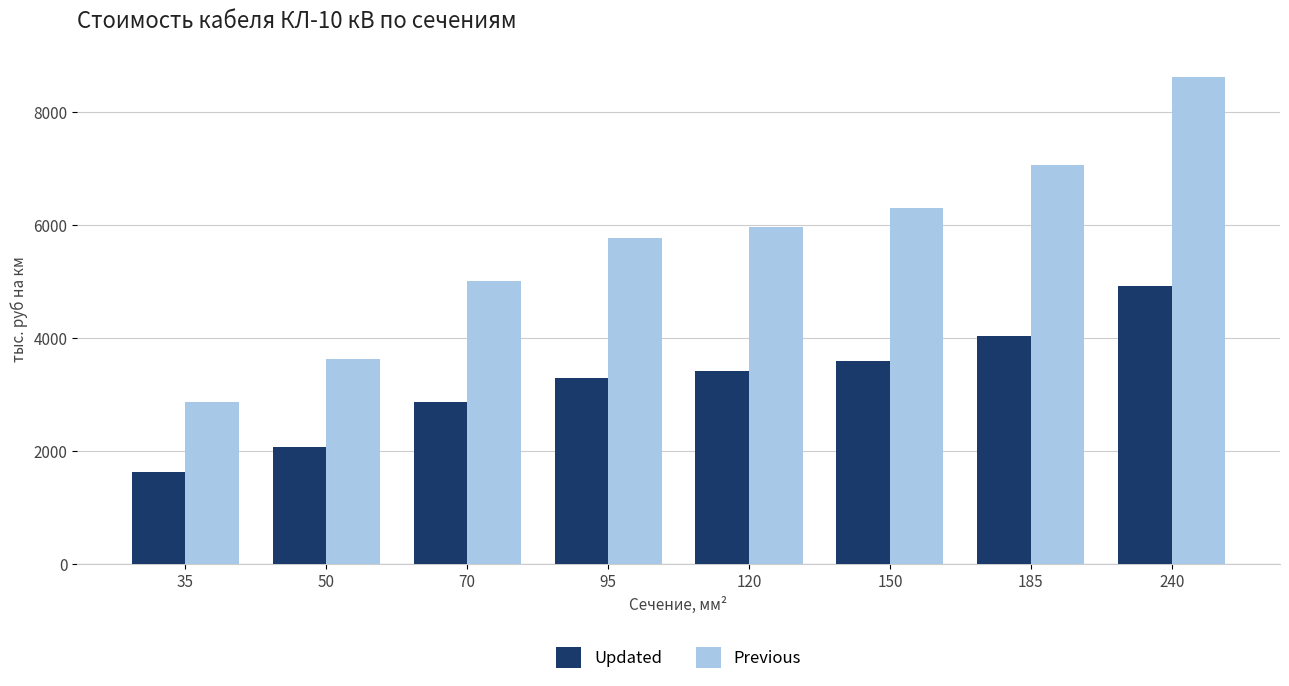

What is the difference between the maximum and minimum values in the Previous series?

5757.9